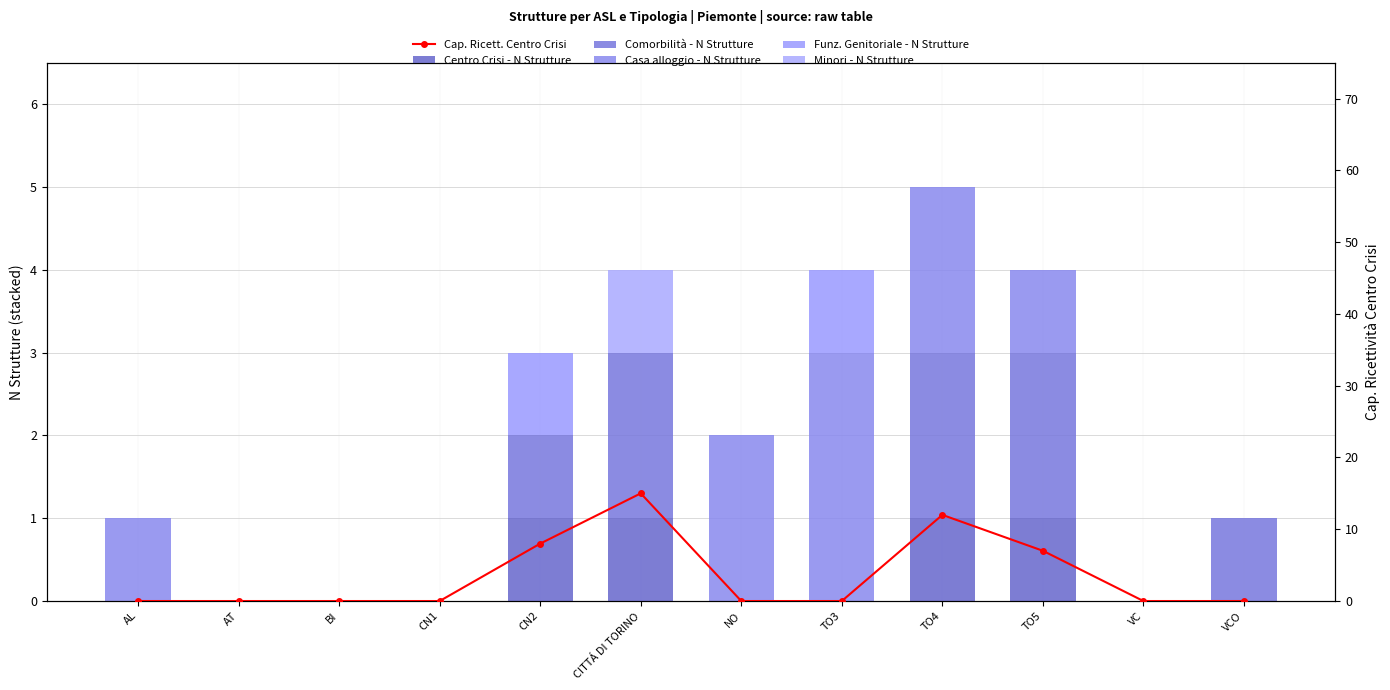

What is the label of the 9th bar from the left?

TO4